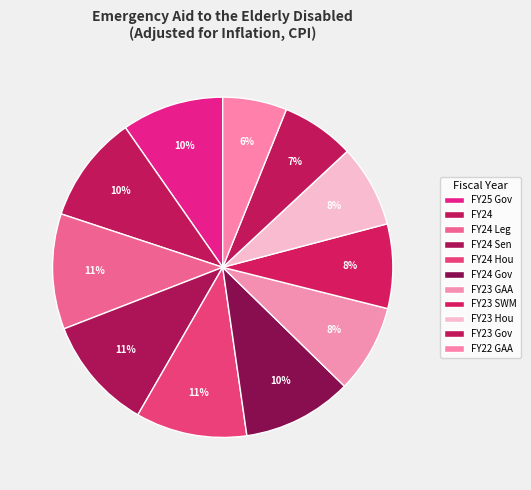

How many slices are in this pie chart?

11